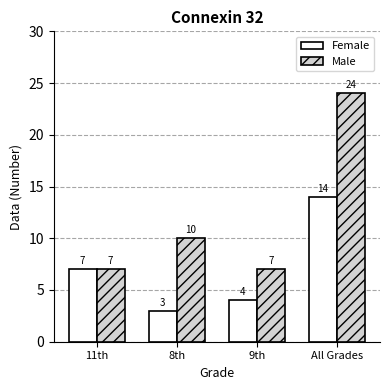

How many bars are there in each group?

2